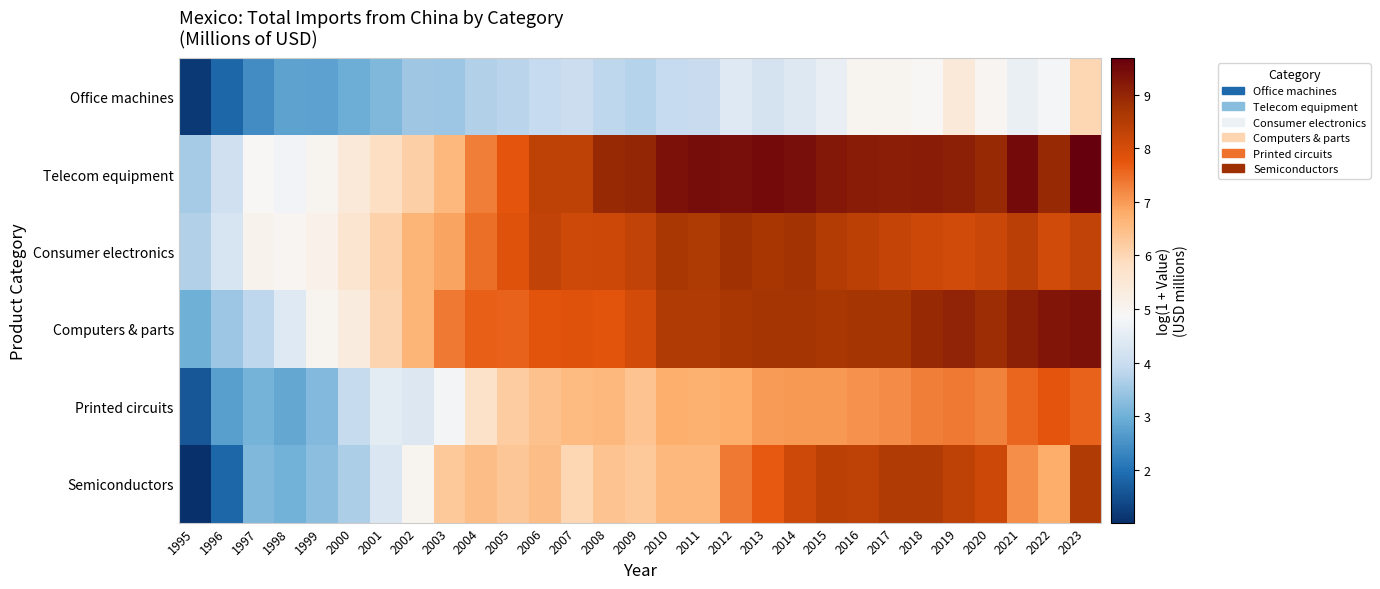

Rank the series at 2007 from highest to lowest value.

Telecom equipment, Consumer electronics, Computers & parts, Printed circuits, Semiconductors, Office machines